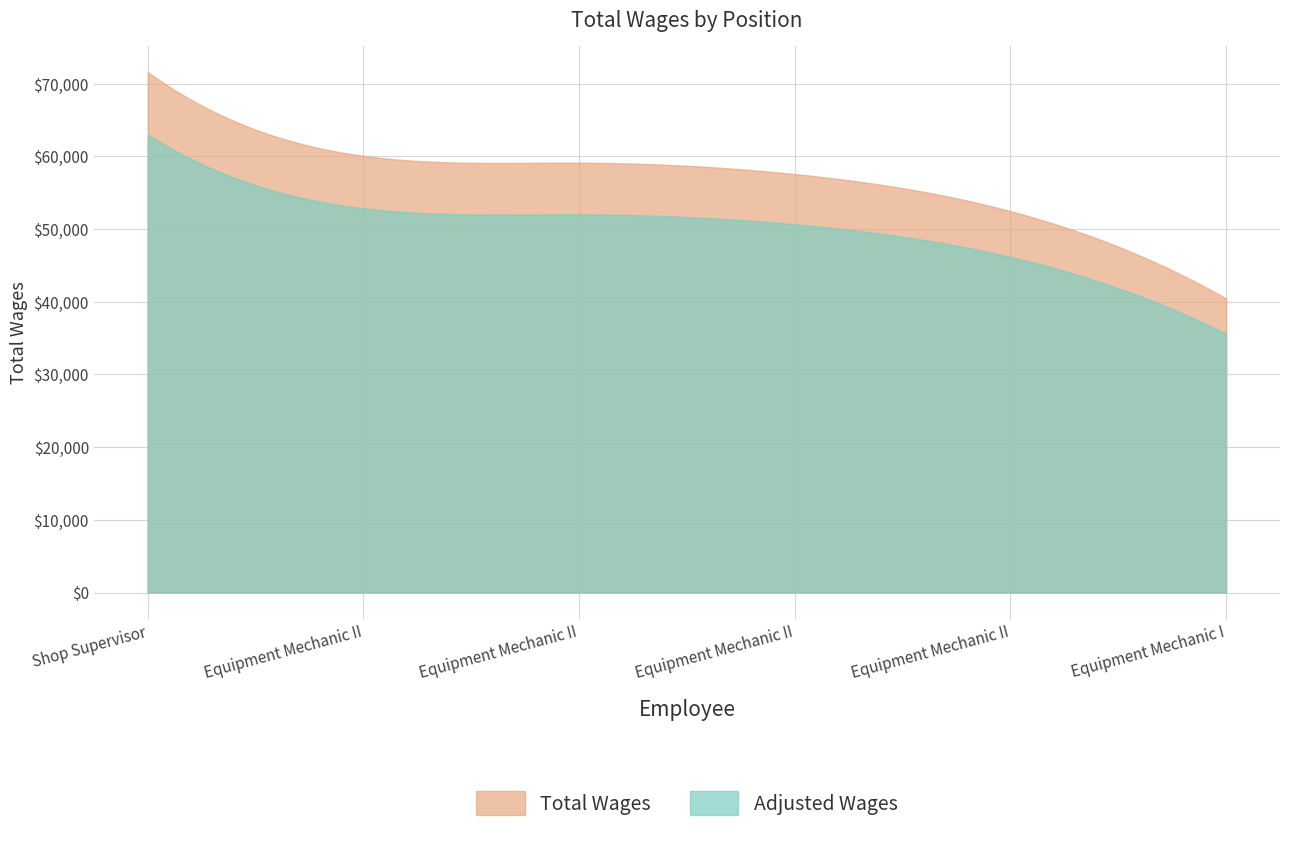

What is the difference between the maximum and minimum values?

31146